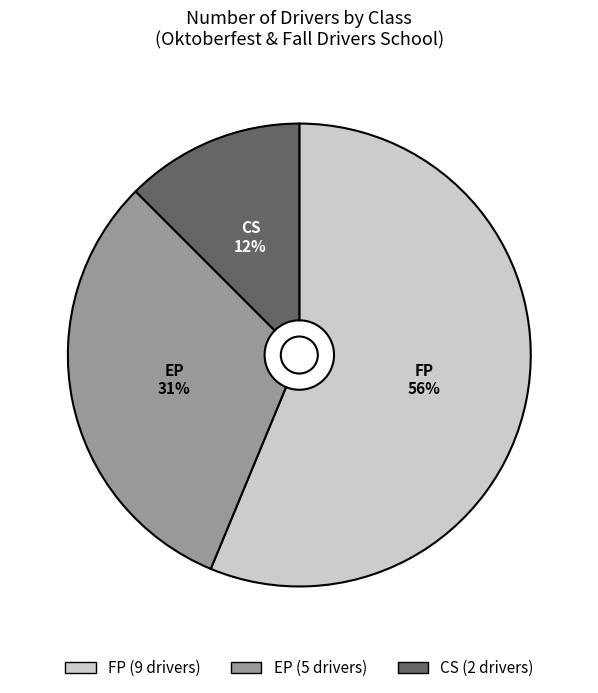

To the nearest percent, what is the difference between the largest and smallest slice percentages?

44%